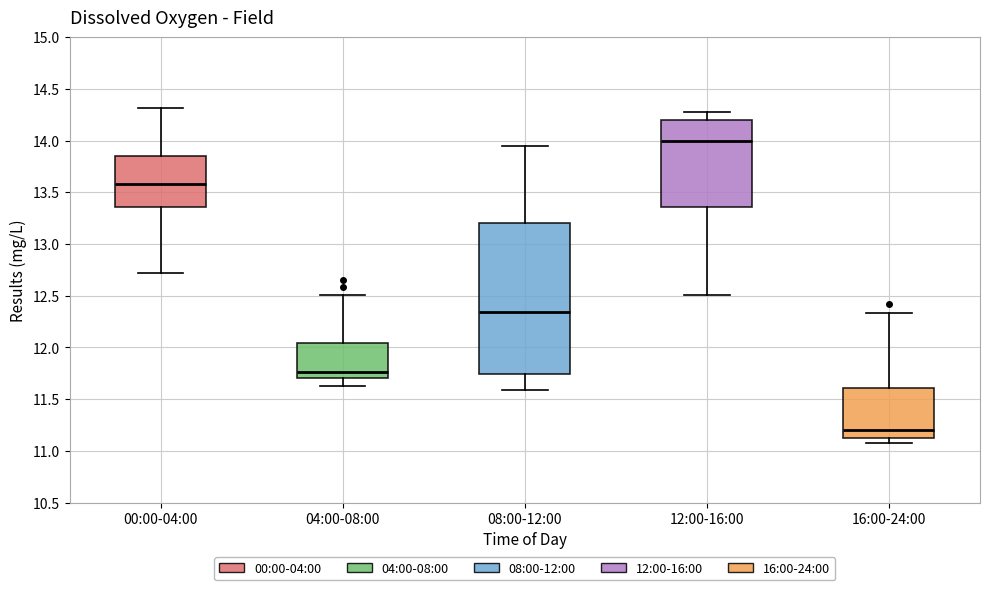

Which box's median line is the highest?

12:00-16:00